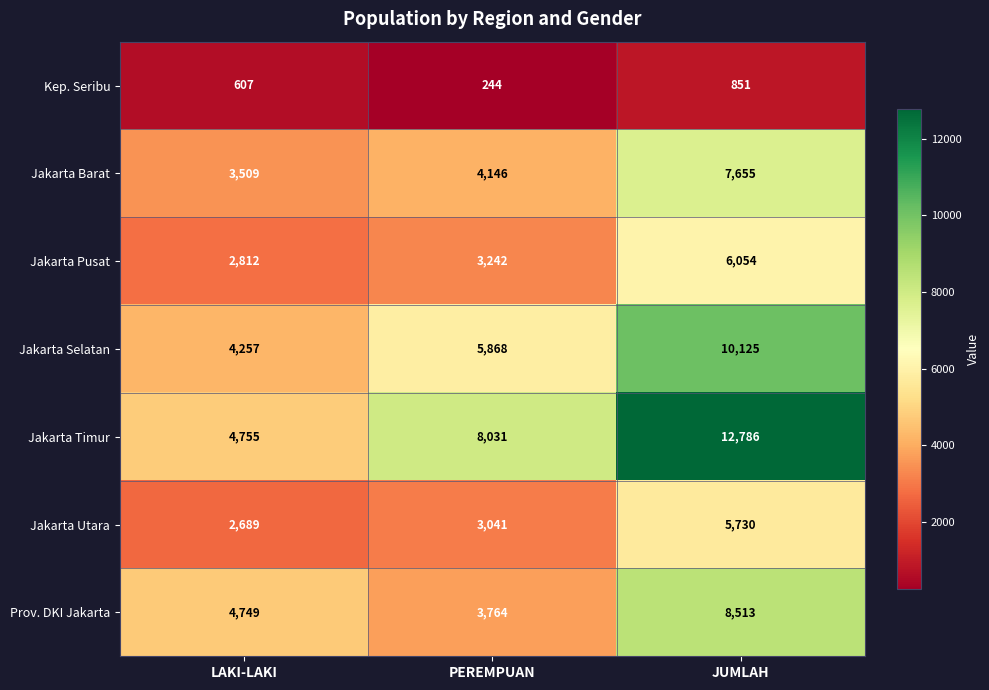

How many distinct data groups are displayed?

7